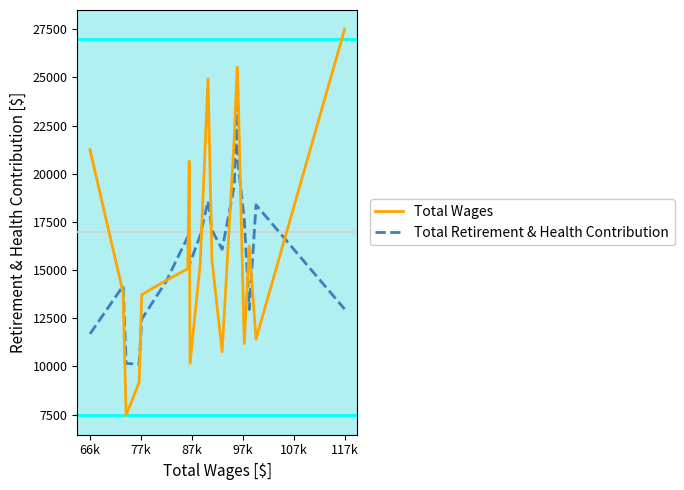

Which series has the widest spread of values?

Total Wages